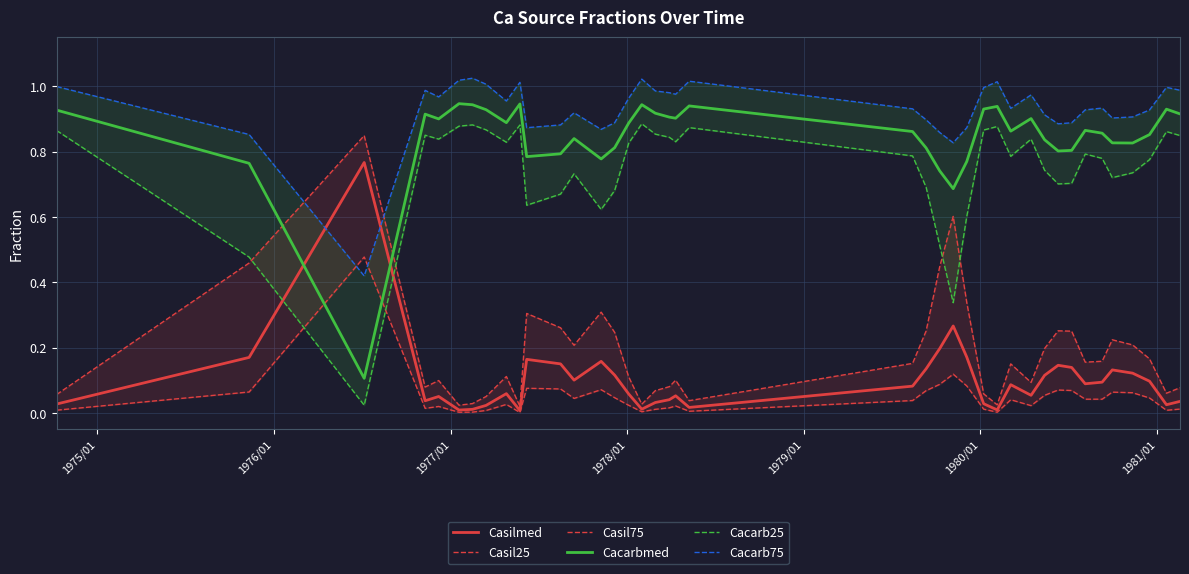

Which series ends up on top after the final intersection of Casilmed and Cacarbmed?

Cacarbmed